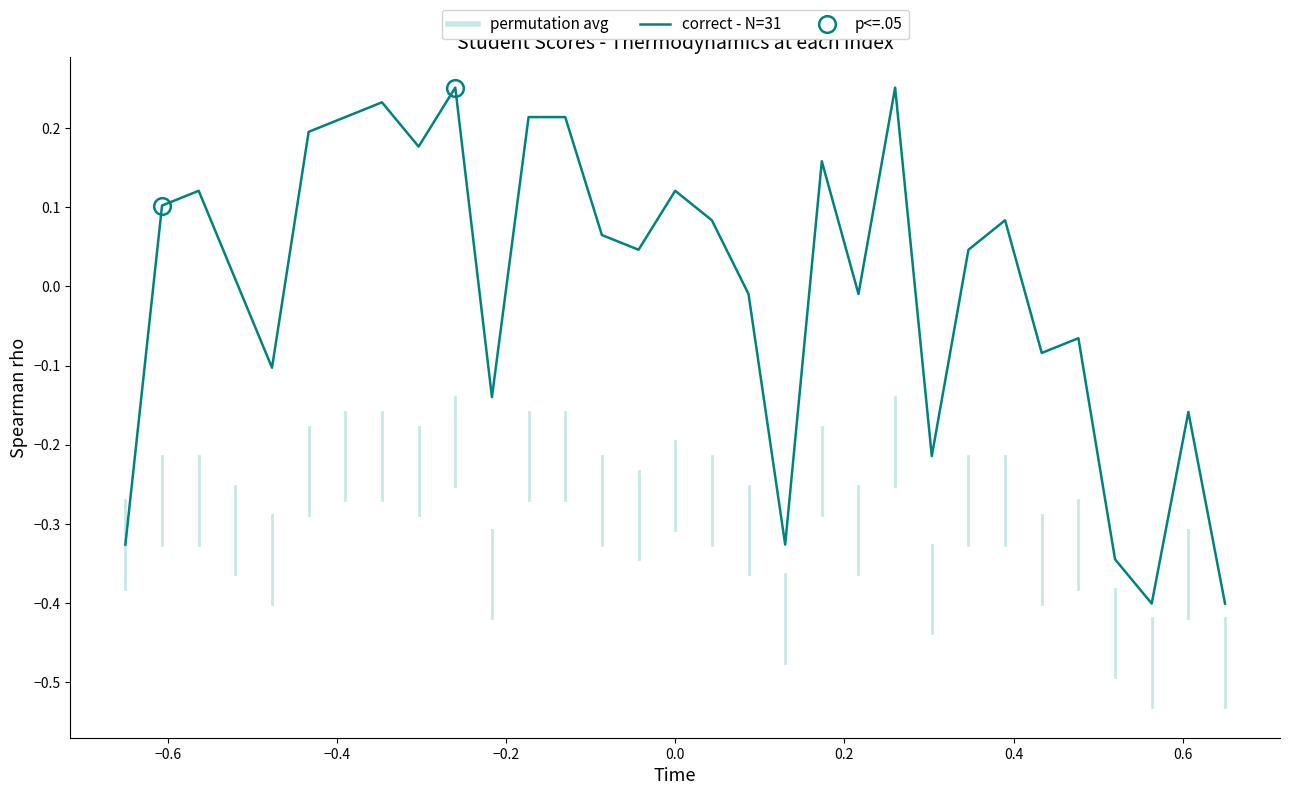

How many lines are shown in the chart?

1